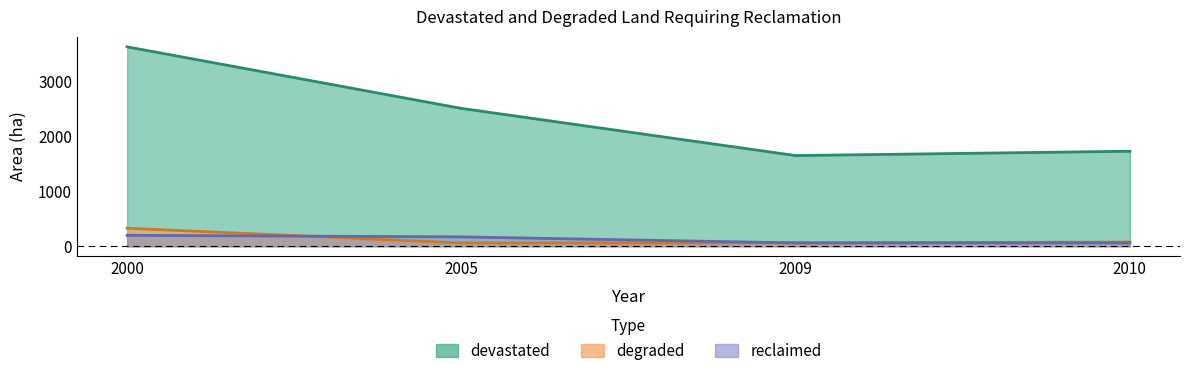

Rank the series at 2000 from highest to lowest value.

devastated, degraded, reclaimed